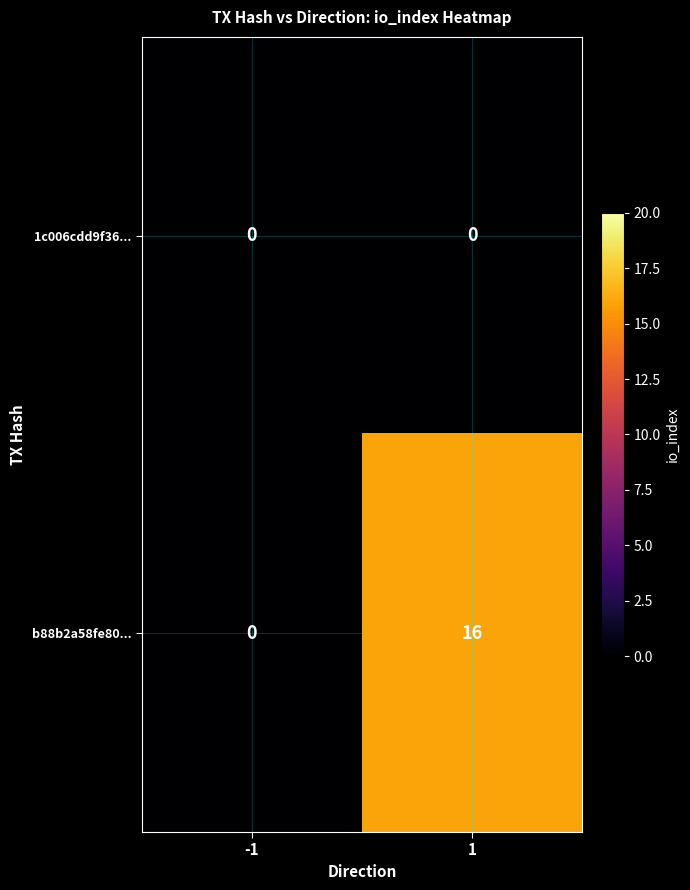

Rank the series by their maximum value, from highest to lowest.

b88b2a58fe80..., 1c006cdd9f36...